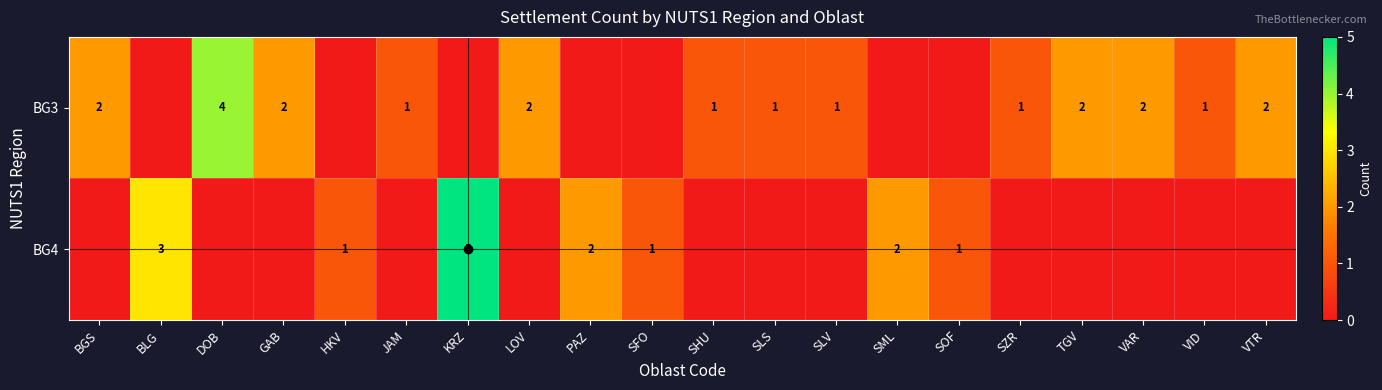

What is the sum of the BG3 values at DOB and VTR?

6